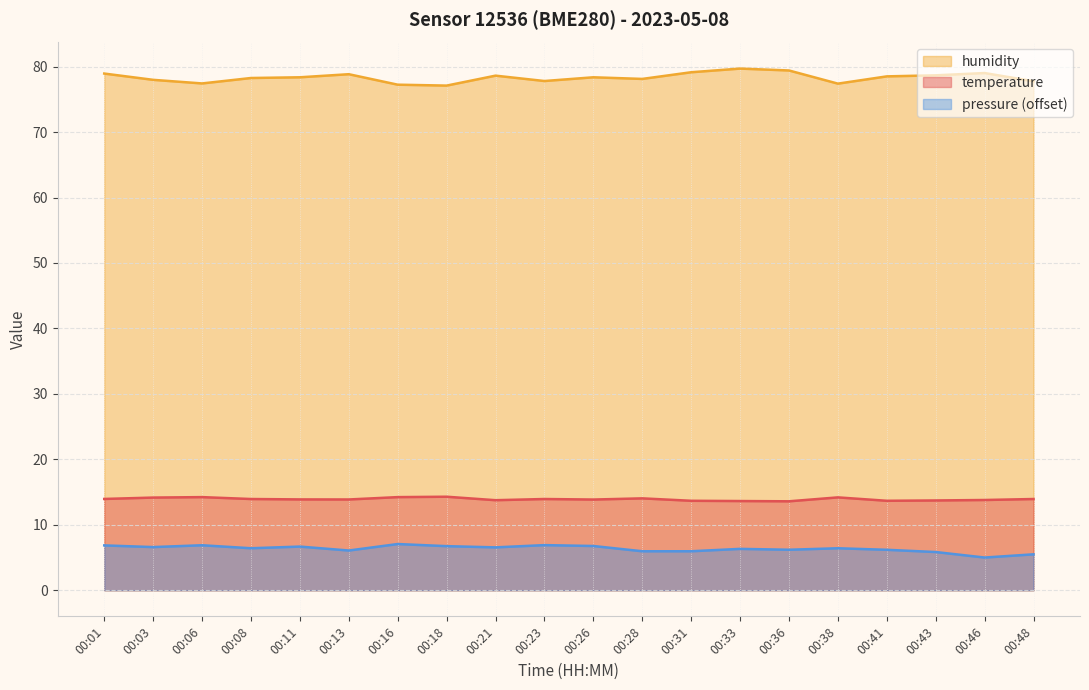

At how many categories does at least one series exceed 54?

20